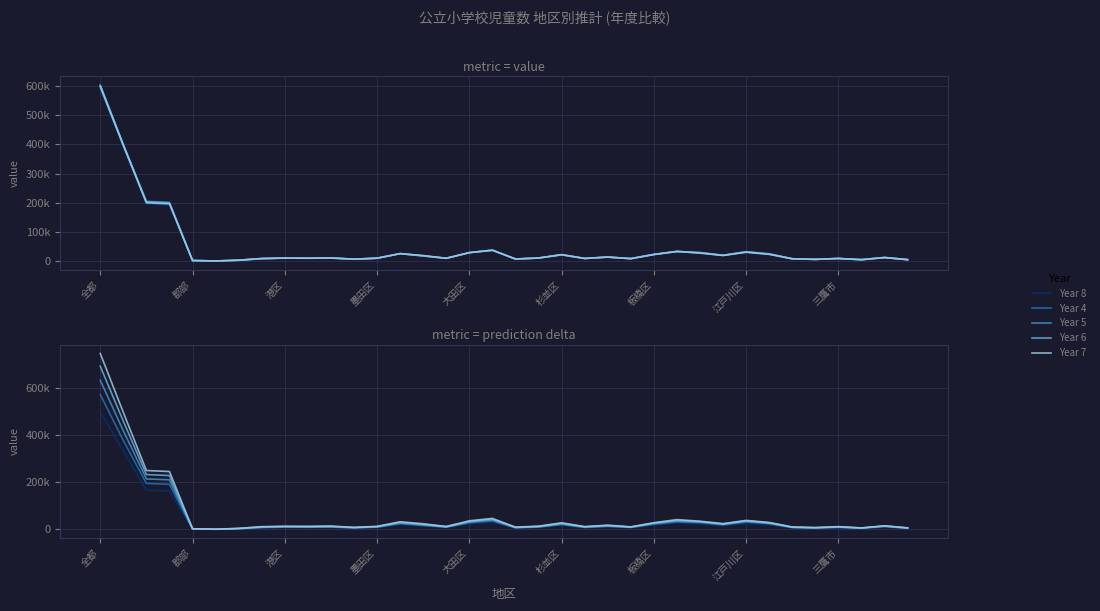

How many lines are shown in the chart?

5